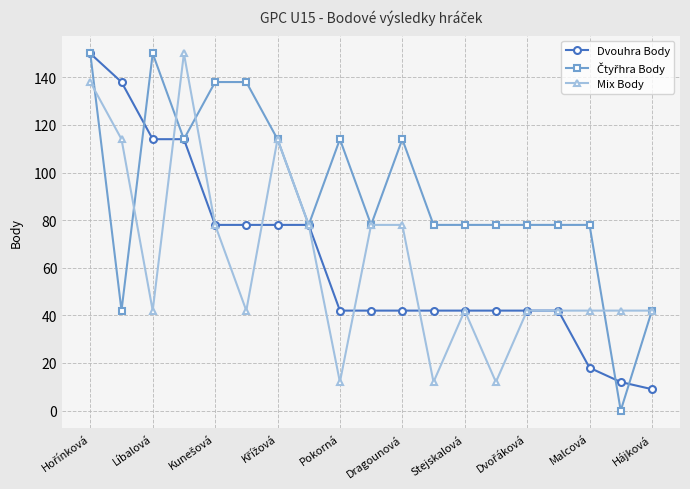

At how many categories does at least one series exceed 117?

6